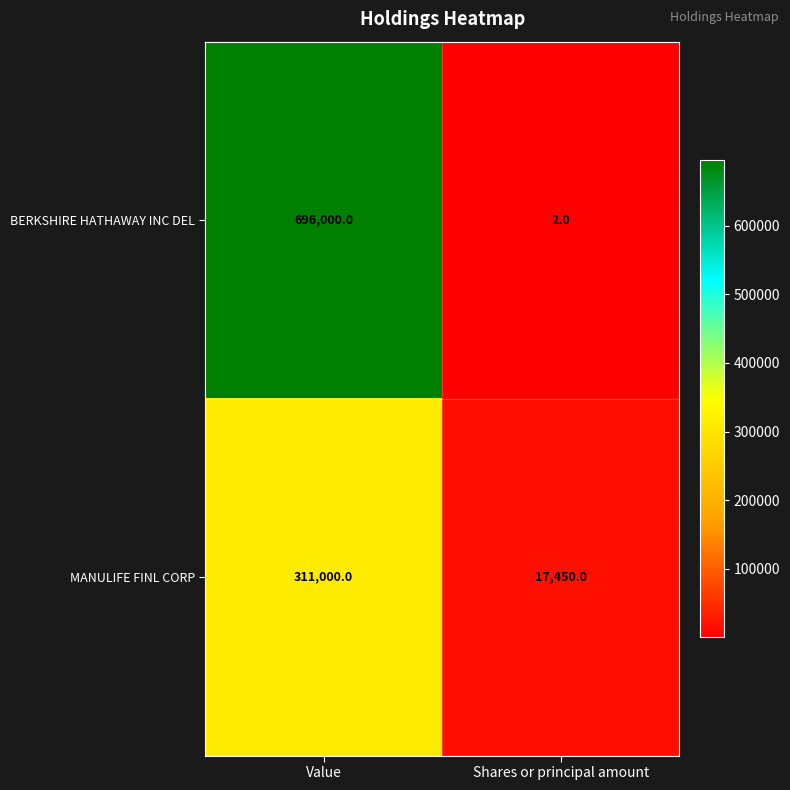

Is it true that BERKSHIRE HATHAWAY INC DEL equals 1250188 at Value?

False